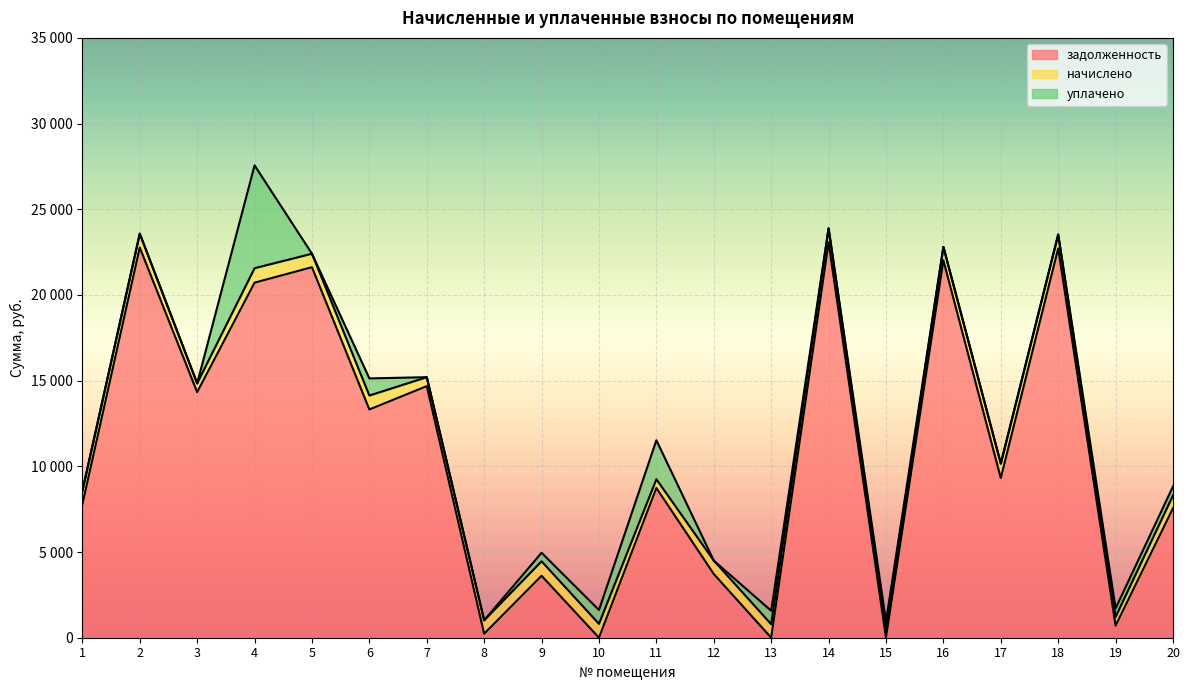

Which series has the largest total across all categories?

задолженность